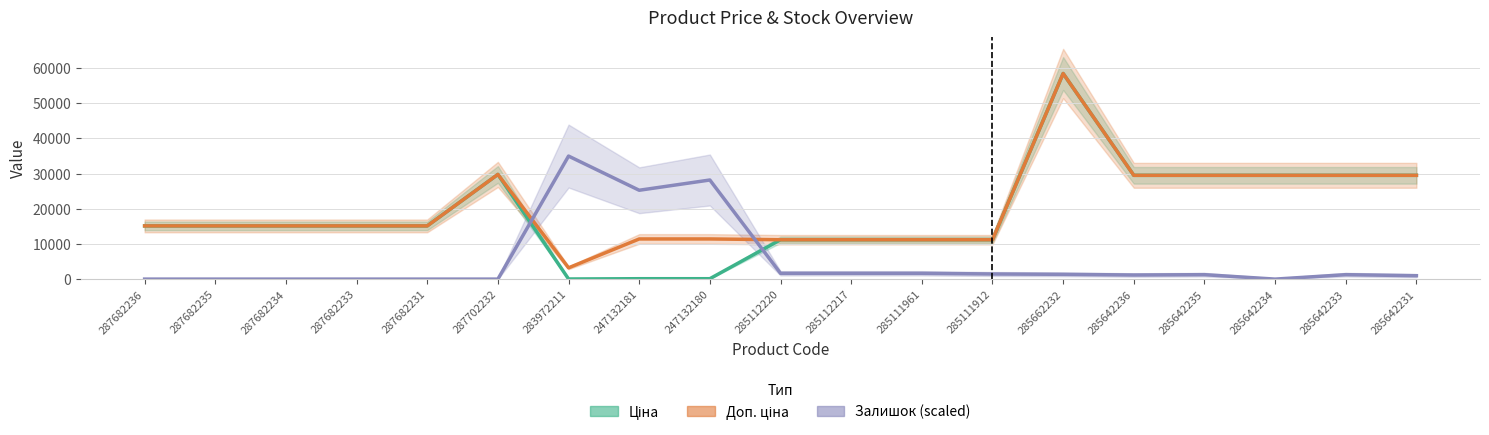

Reading left to right, transcribe all the data shown in this chart.

Ціна: 287682236=15120.0	287682235=15120.0	287682234=15120.0	287682233=15120.0	287682231=15120.0	287702232=29747.2	283972211=32.0	247132181=114.1	247132180=114.1	285112220=11188.2	285112217=11188.2	285111961=11188.2	285111912=11188.2	285662232=58426.5	285642236=29491.5	285642235=29491.5	285642234=29491.5	285642233=29491.5	285642231=29491.5
Доп. ціна: 287682236=15120.0	287682235=15120.0	287682234=15120.0	287682233=15120.0	287682231=15120.0	287702232=29747.2	283972211=3205.0	247132181=11410.0	247132180=11410.0	285112220=11188.2	285112217=11188.2	285111961=11188.2	285111912=11188.2	285662232=58426.5	285642236=29491.5	285642235=29491.5	285642234=29491.5	285642233=29491.5	285642231=29491.5
Залишок (scaled): 287682236=0.0	287682235=0.0	287682234=0.0	287682233=0.0	287682231=0.0	287702232=0.0	283972211=34958.8	247132181=25248.0	247132180=28161.3	285112220=1650.8	285112217=1650.8	285111961=1650.8	285111912=1456.6	285662232=1359.5	285642236=1165.3	285642235=1262.4	285642234=0.0	285642233=1262.4	285642231=971.1